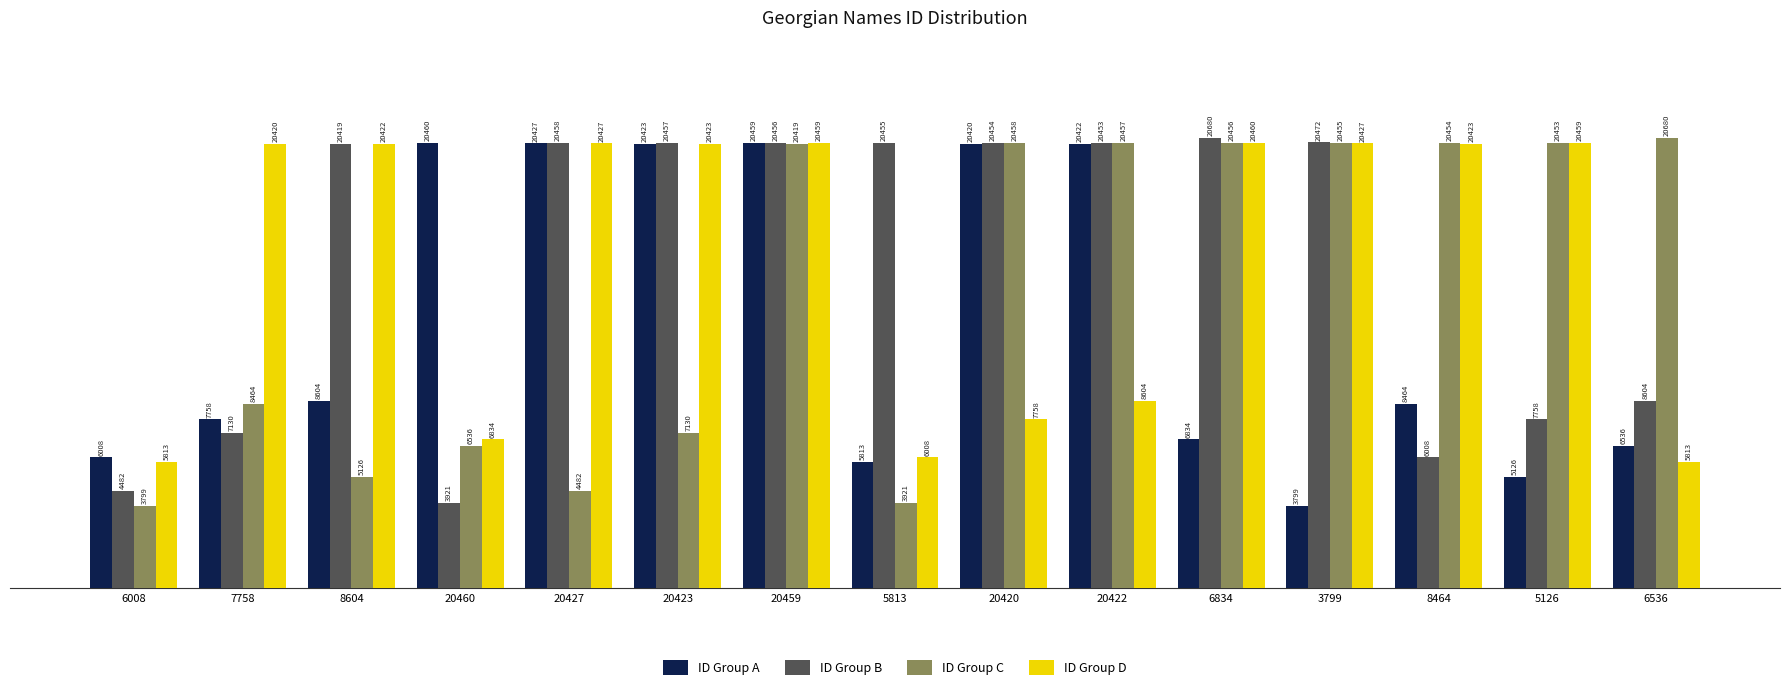

Is the value of ID Group A at 6536 greater than the value of ID Group C at 6008?

Yes